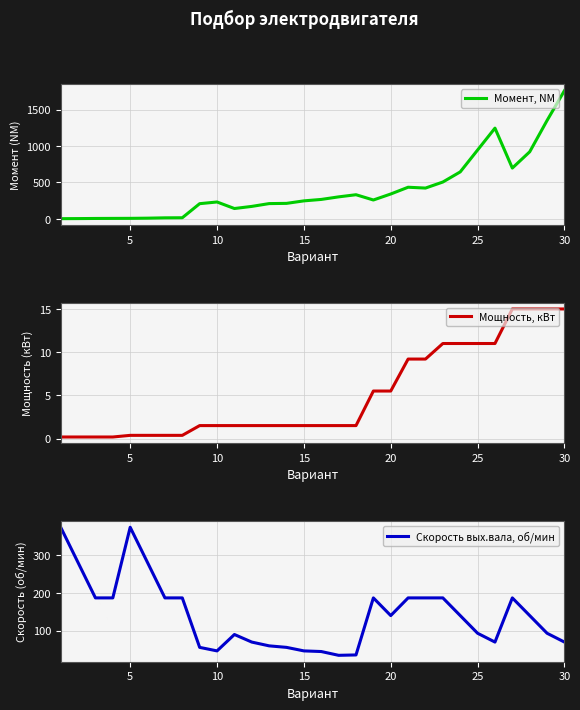

How many lines are shown in the chart?

3